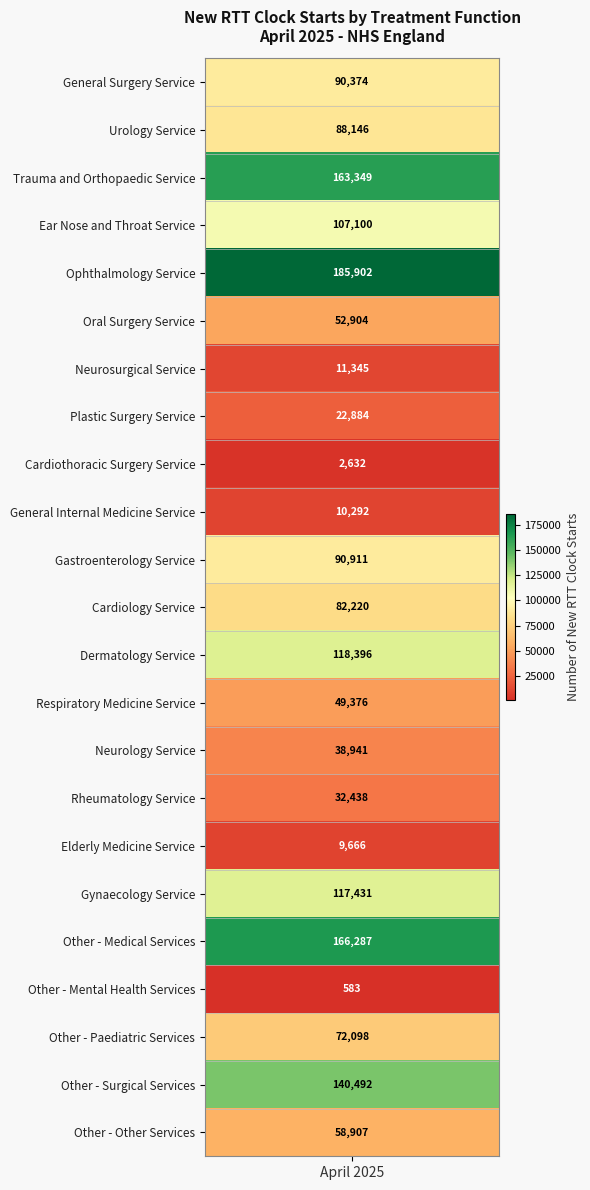

Reading left to right, what are all the values shown in this chart?

90374	88146	163349	107100	185902	52904	11345	22884	2632	10292	90911	82220	118396	49376	38941	32438	9666	117431	166287	583	72098	140492	58907